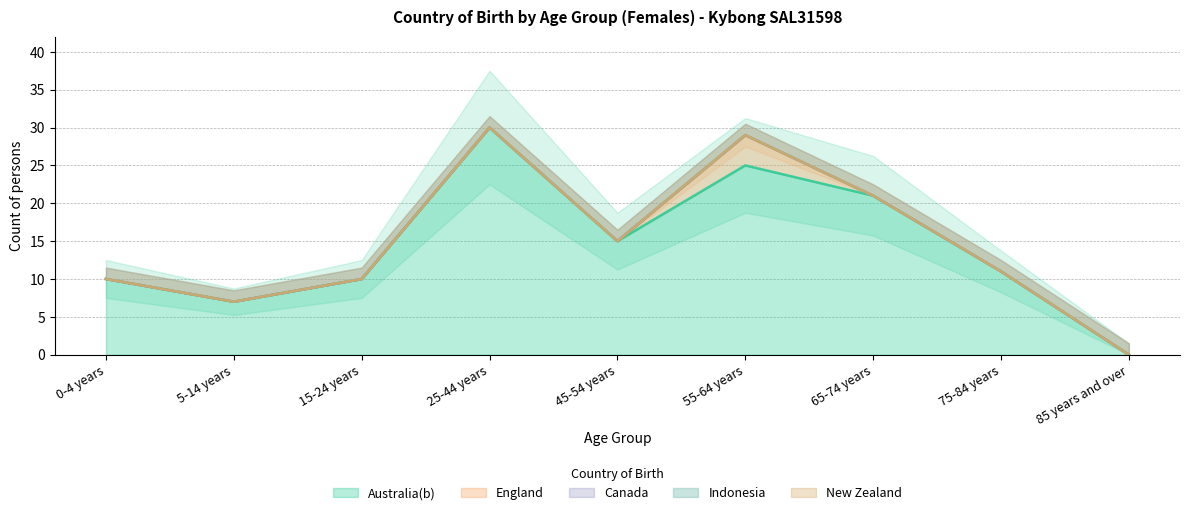

Is it true that Australia(b) equals 15 at 45-54 years?

True